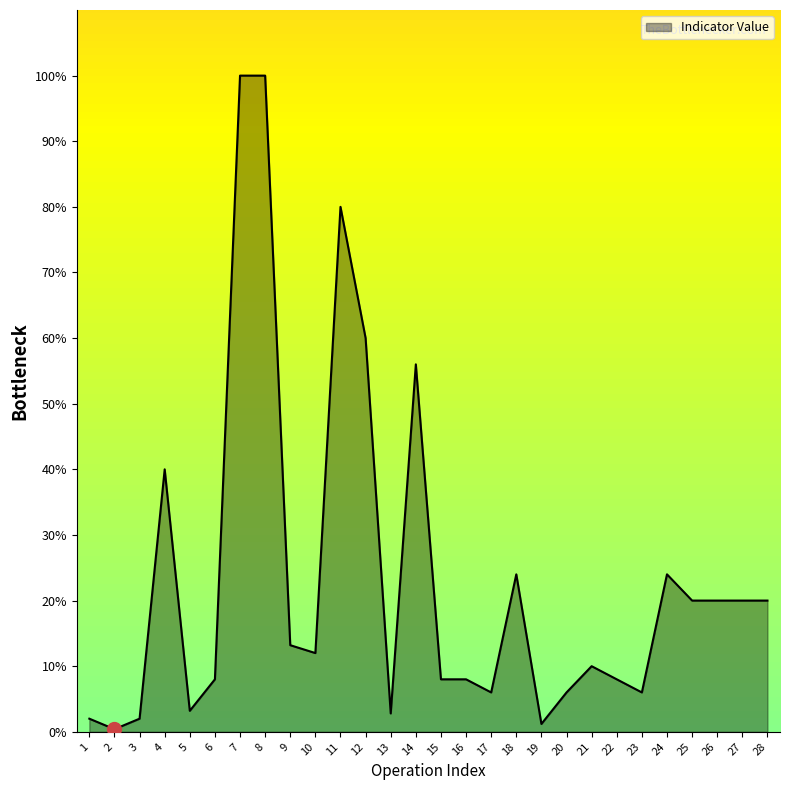

The value at 28 is 8.3. True or false?

False